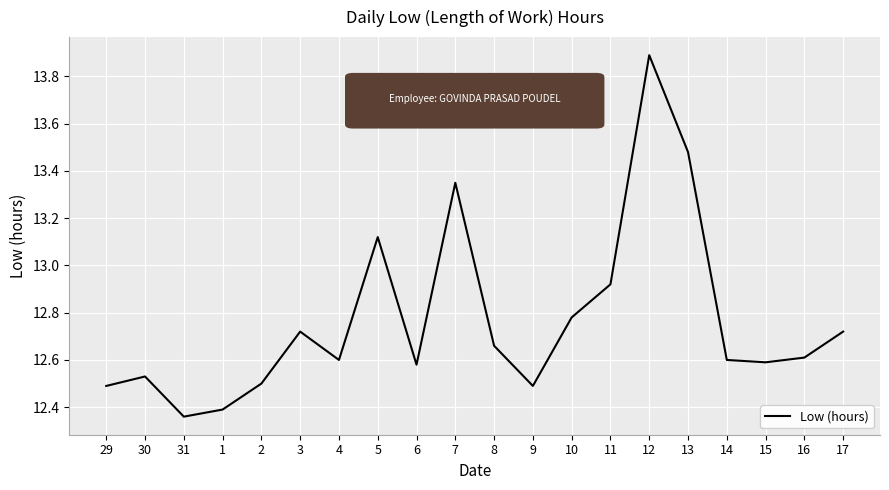

At which category does the chart reach its minimum across all series?

31